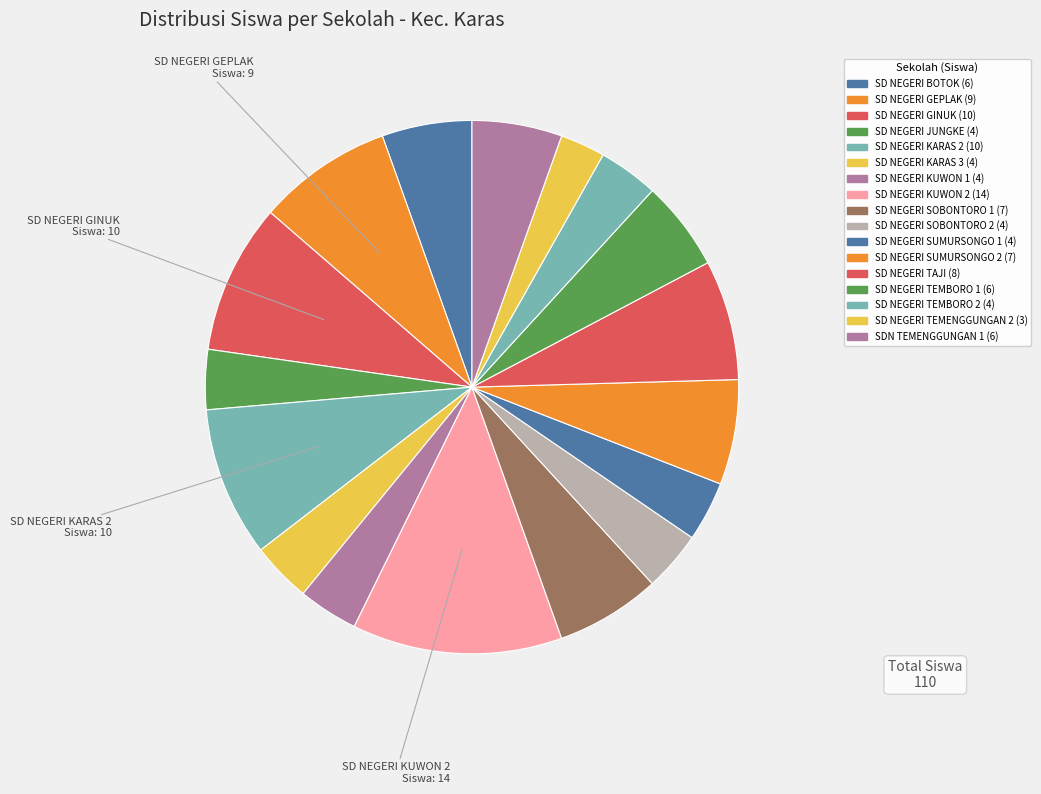

How many segments does this pie chart have?

17